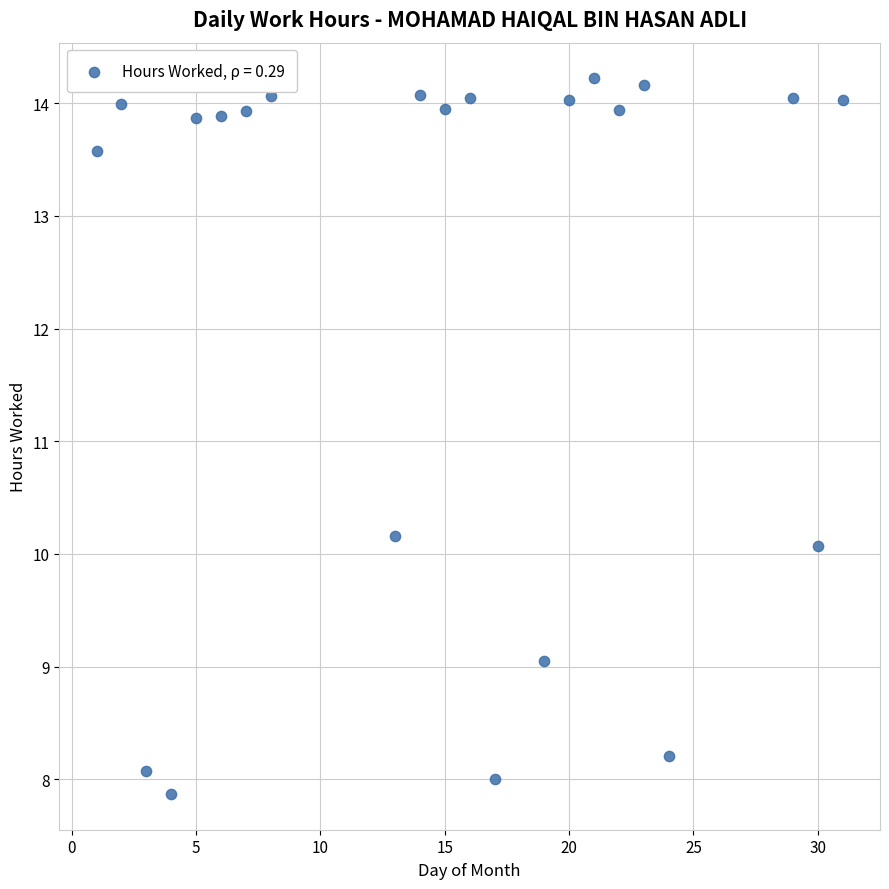

What Y value in the scatter plot is closest to 11?

10.2